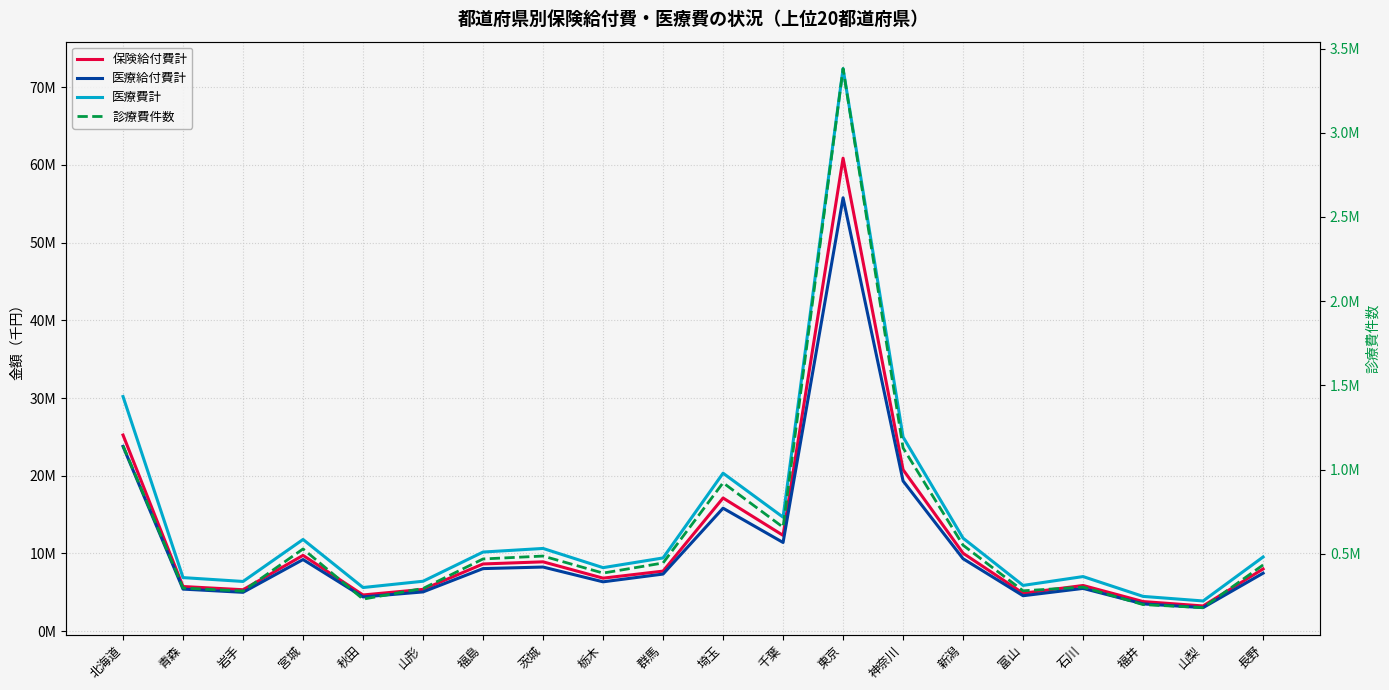

What is the sum of the 診療費件数 values at 茨城 and 千葉?

1144405.0